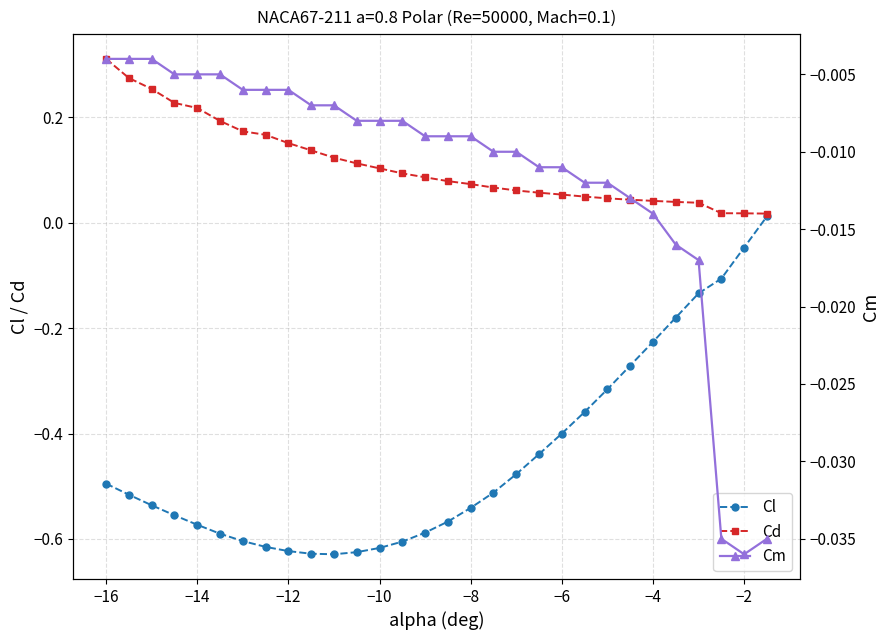

How many categories are shown in the chart?

30